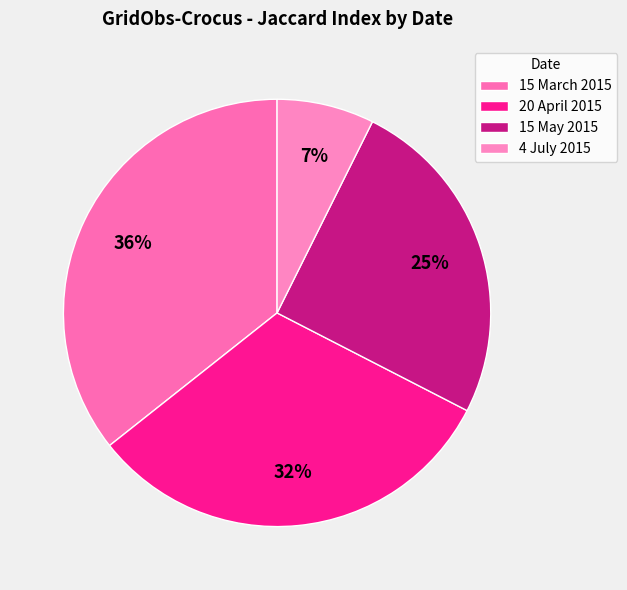

To the nearest percent, what is the difference between the 15 May 2015 and 4 July 2015 slice percentages?

18%